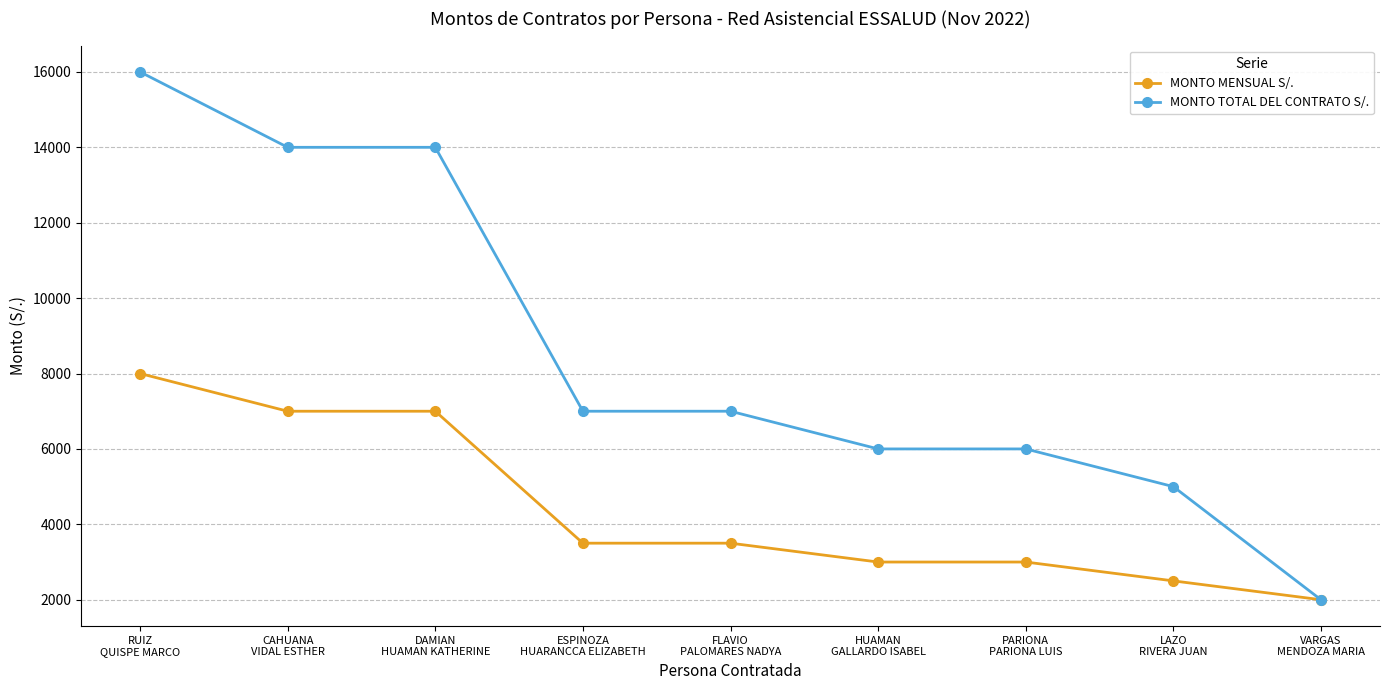

The MONTO MENSUAL S/. series shows 5357 at PARIONA
PARIONA LUIS. True or false?

False